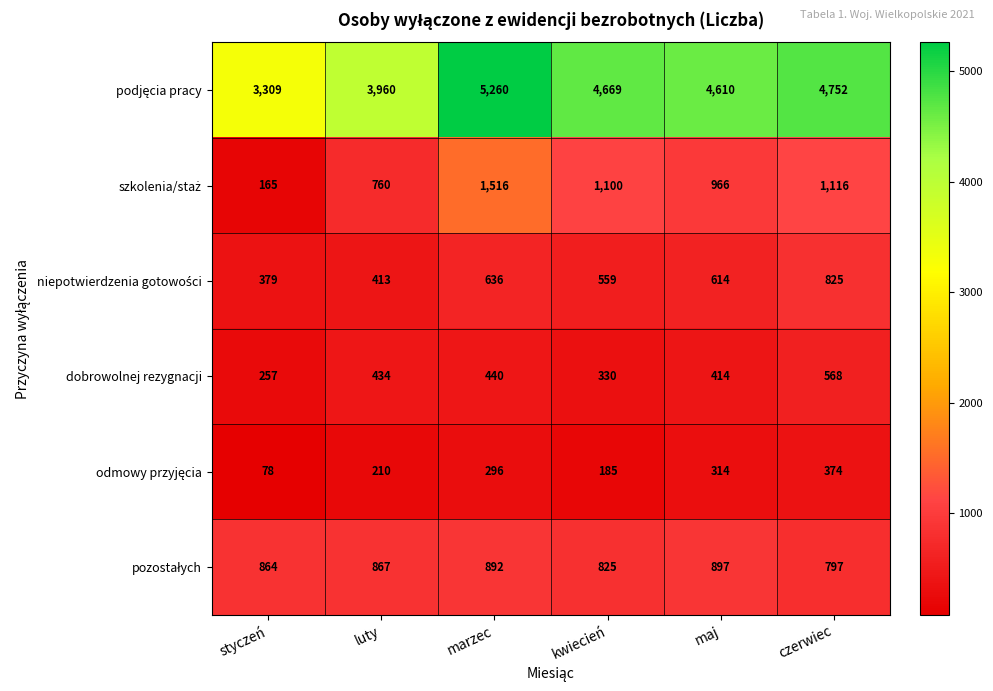

At which category is the sum across all series the highest?

marzec